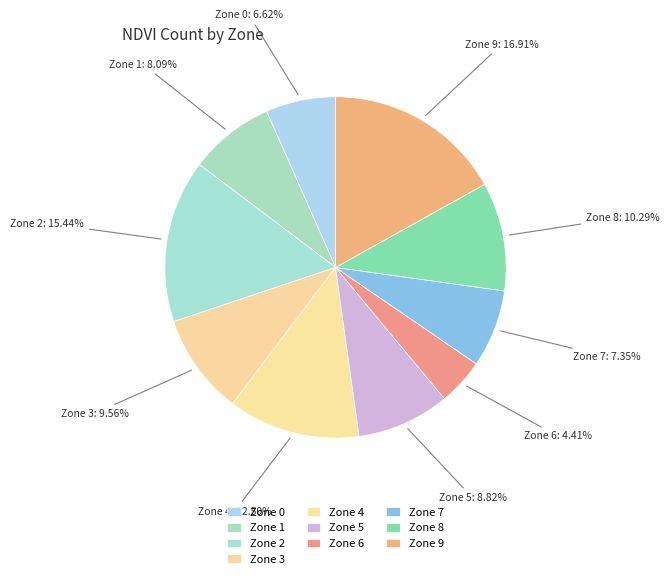

Count the number of slices in the pie.

10